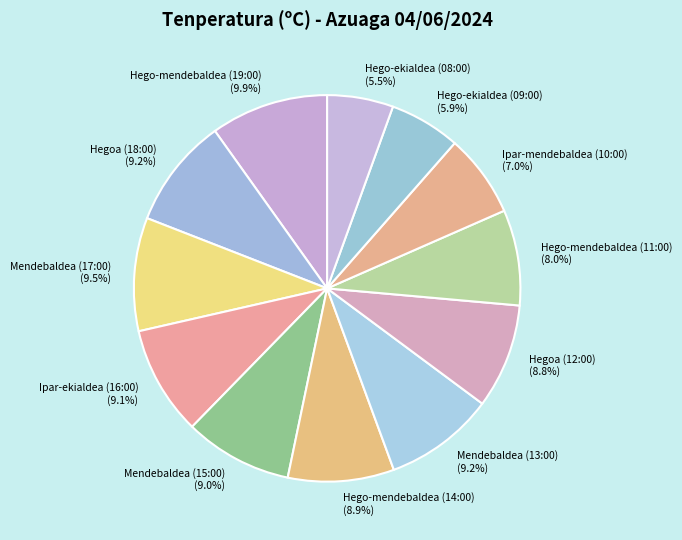

To the nearest percent, what is the difference between the Hego-mendebaldea (19:00) and Hegoa (18:00) slice percentages?

1%